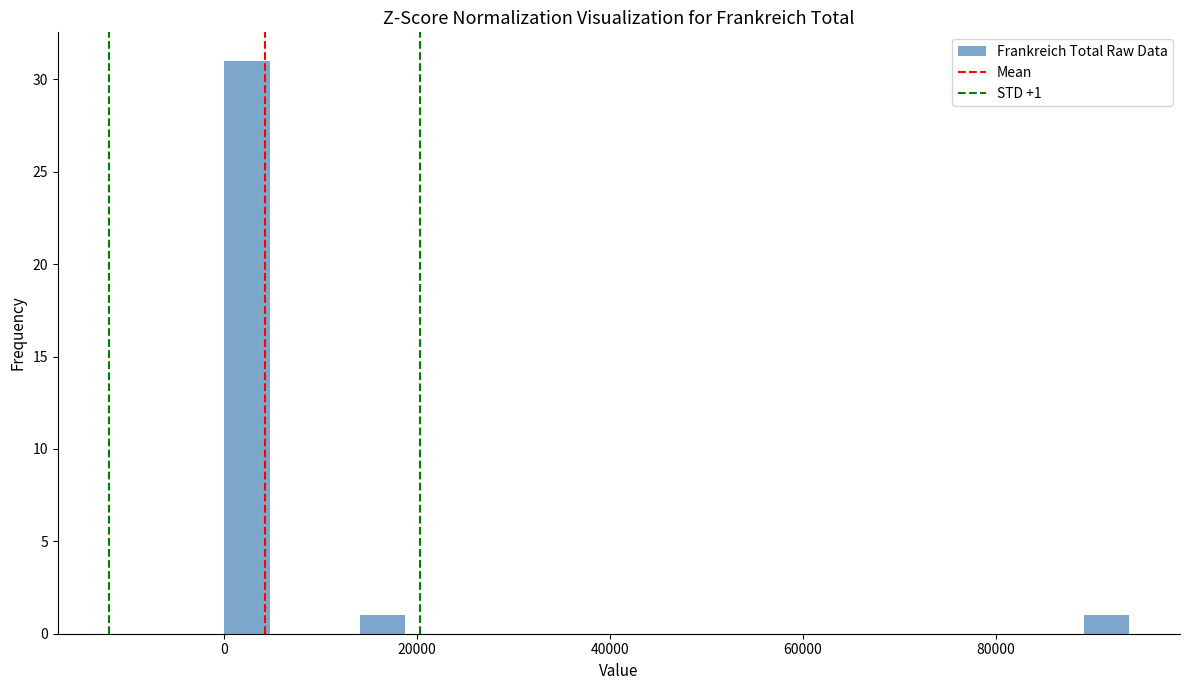

Around what value on the x-axis is the tallest bar? Give the approximate position of its centre, as read against the axis.

2000